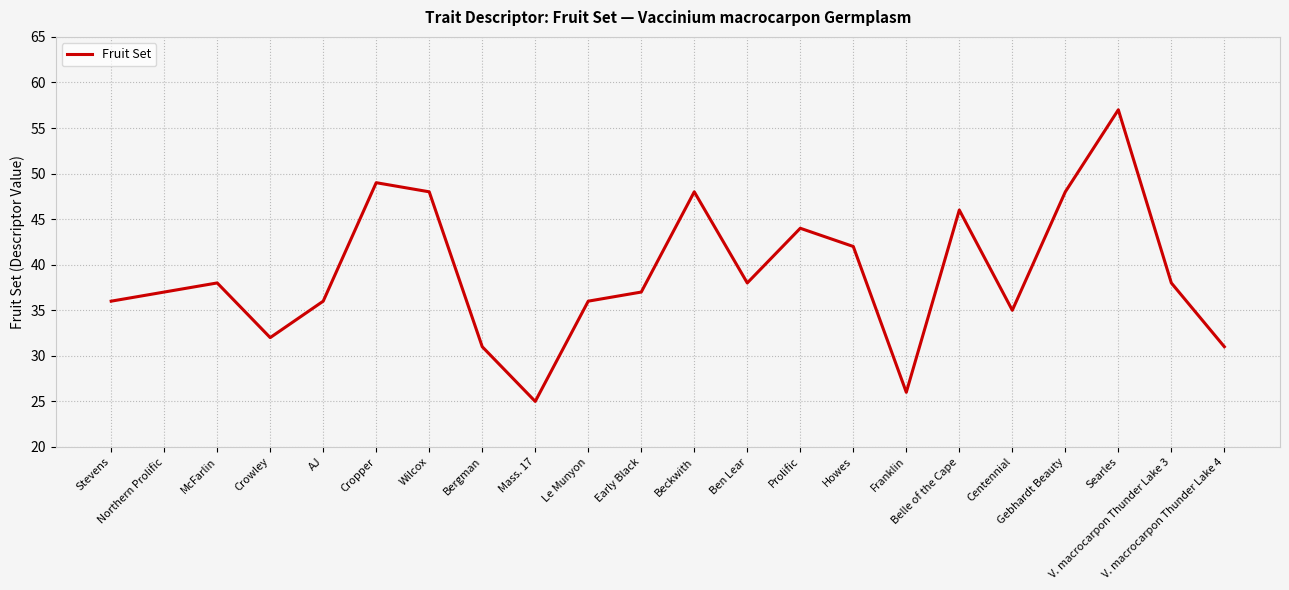

True or false: there are more than 2 points higher than both neighbors.

True